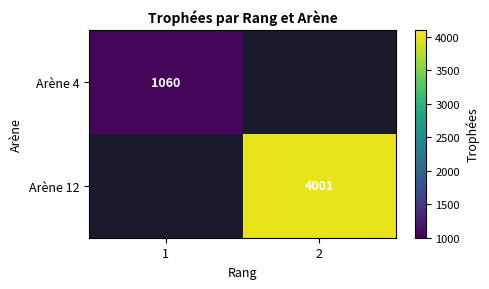

At which category is the sum across all series the highest?

2